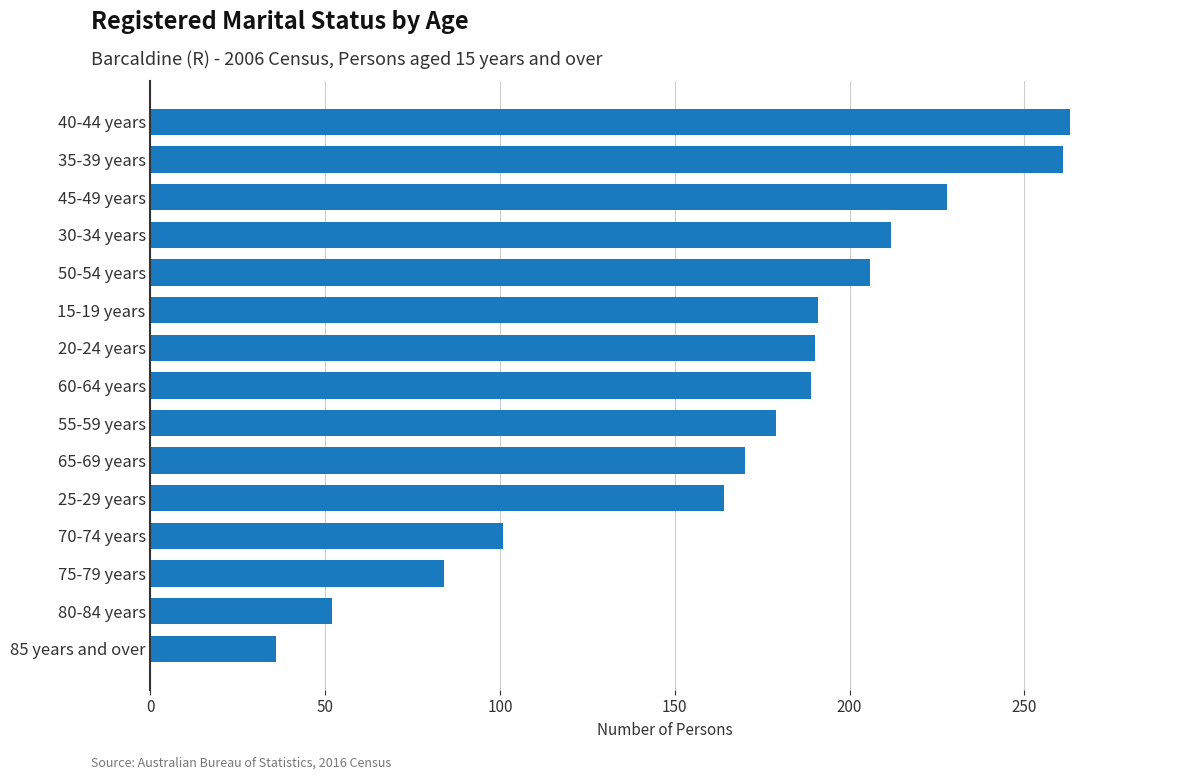

At which label is the value closest to 149?

25-29 years